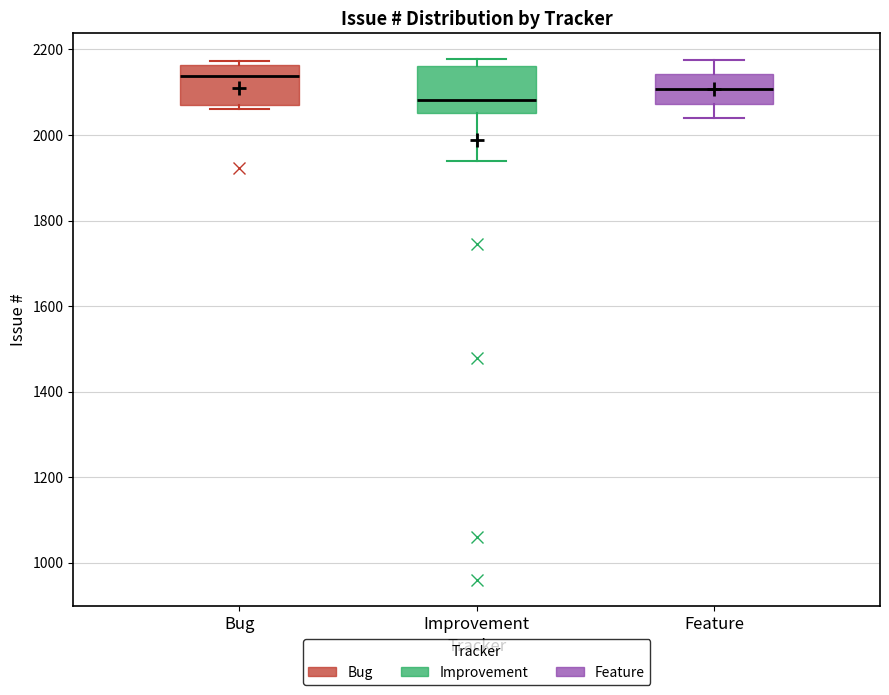

Which box's median line is the highest?

Bug